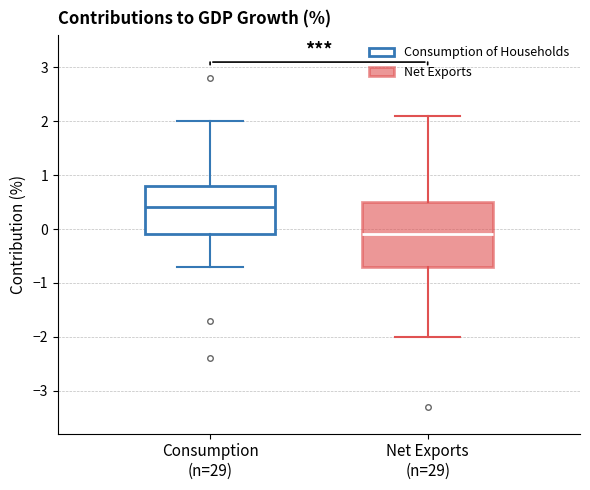

Where is the upper edge of the box for Net Exports (n=29) on the y-axis? The values are not printed on the chart, so give them approximately, as read against the axis.

0.5